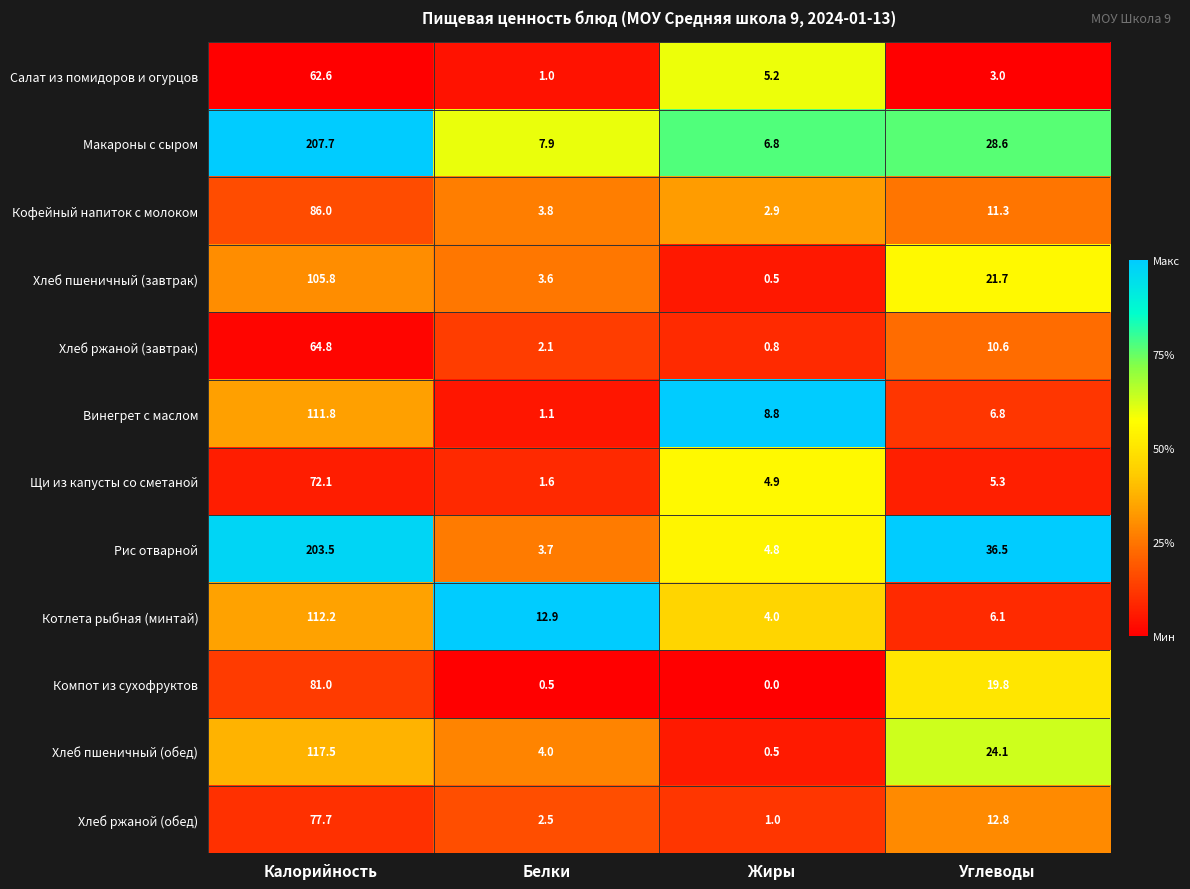

What is the sum of the Кофейный напиток с молоком values at Углеводы and Белки?

15.1